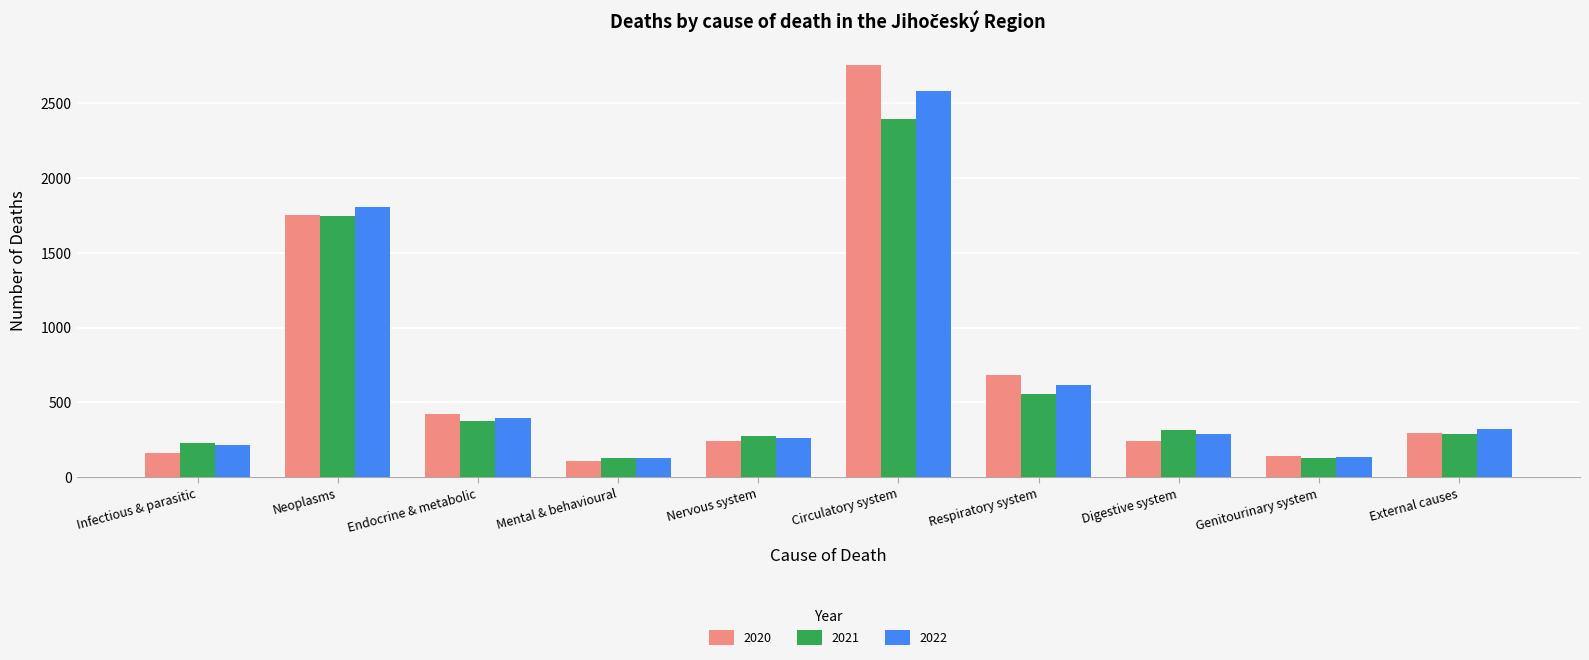

What is the difference between the maximum and second lowest values in the 2021 series?

2262